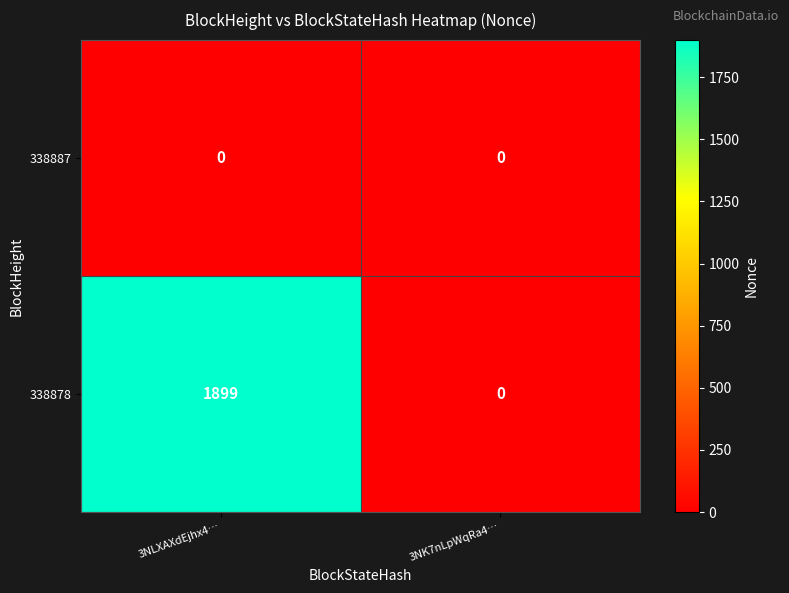

How many distinct data groups are displayed?

2